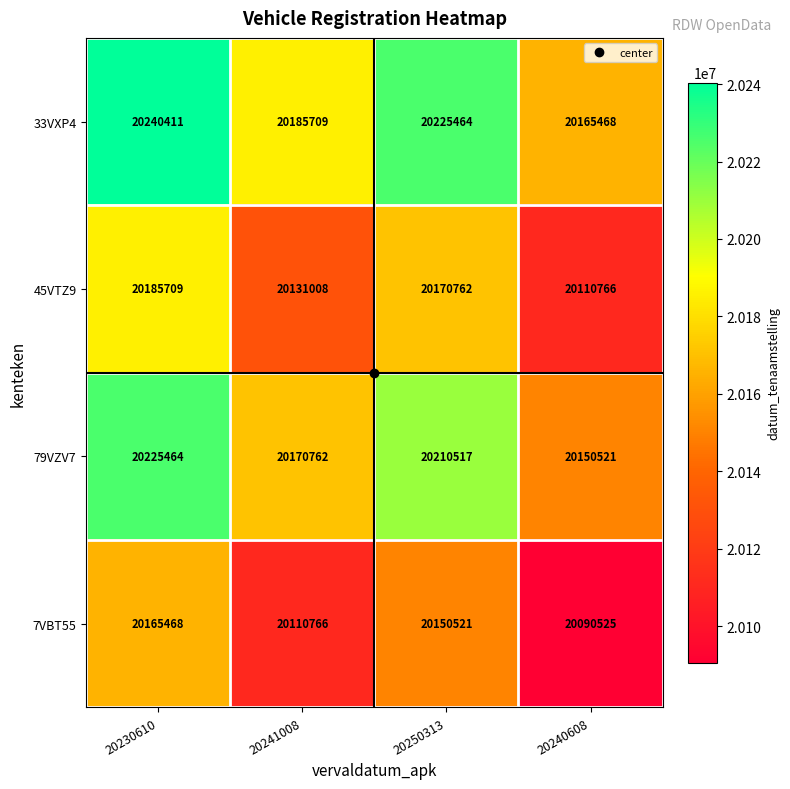

What is the greatest value displayed?

20240411